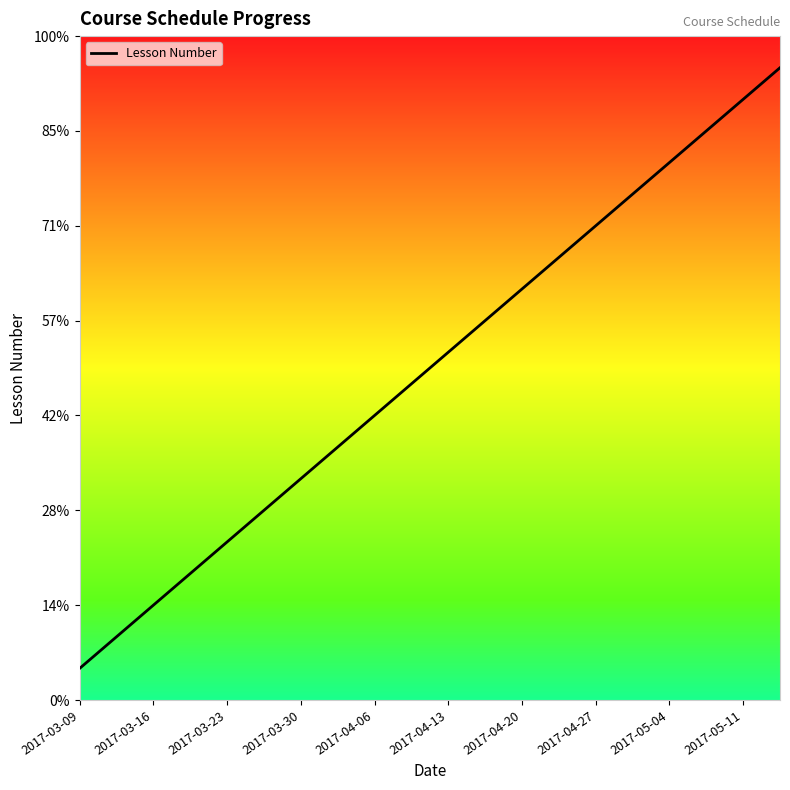

Reading right to left, transcribe all the data shown in this chart.

20	19	18	17	16	15	14	13	12	11	10	9	8	7	6	5	4	3	2	1